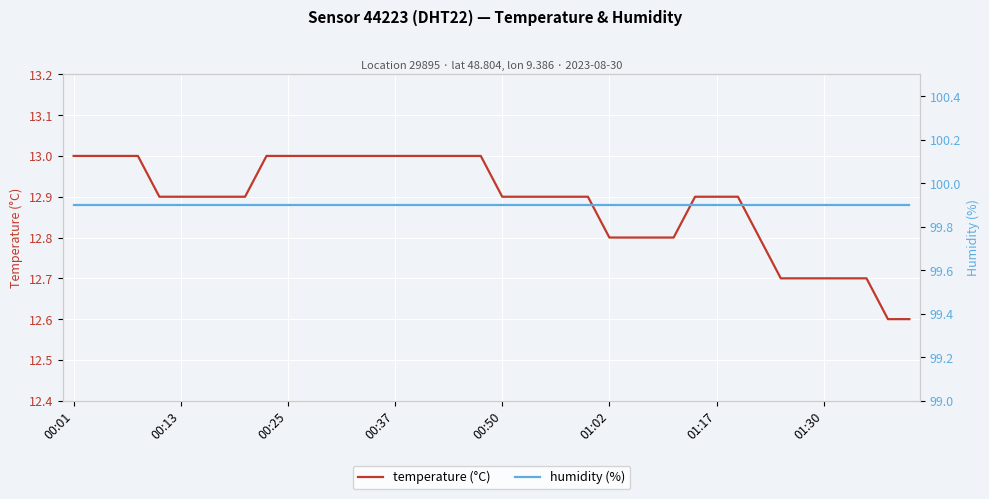

What is the label of the 5th point from the left?

00:50